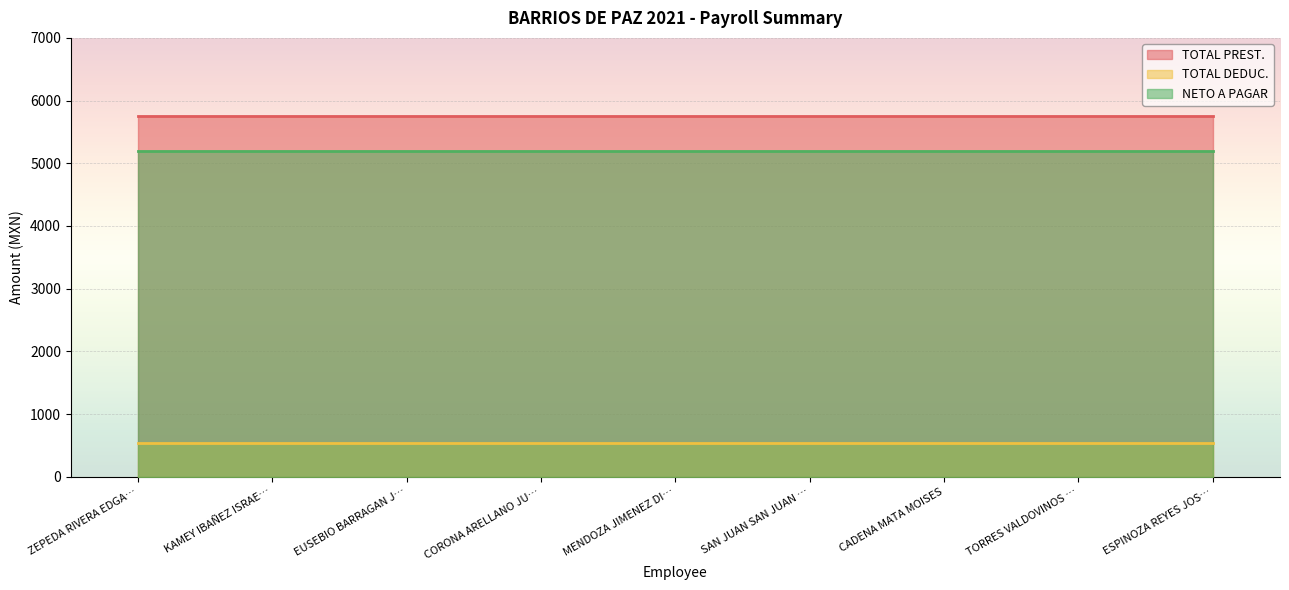

Reading left to right, transcribe all the data shown in this chart.

TOTAL PREST.: 5749.9	5749.9	5749.9	5749.9	5749.9	5749.9	5749.9	5749.9	5749.9
TOTAL DEDUC.: 546.4	546.4	546.4	546.4	546.4	546.4	546.4	546.4	546.4
NETO A PAGAR: 5203.5	5203.5	5203.5	5203.5	5203.5	5203.5	5203.5	5203.5	5203.5